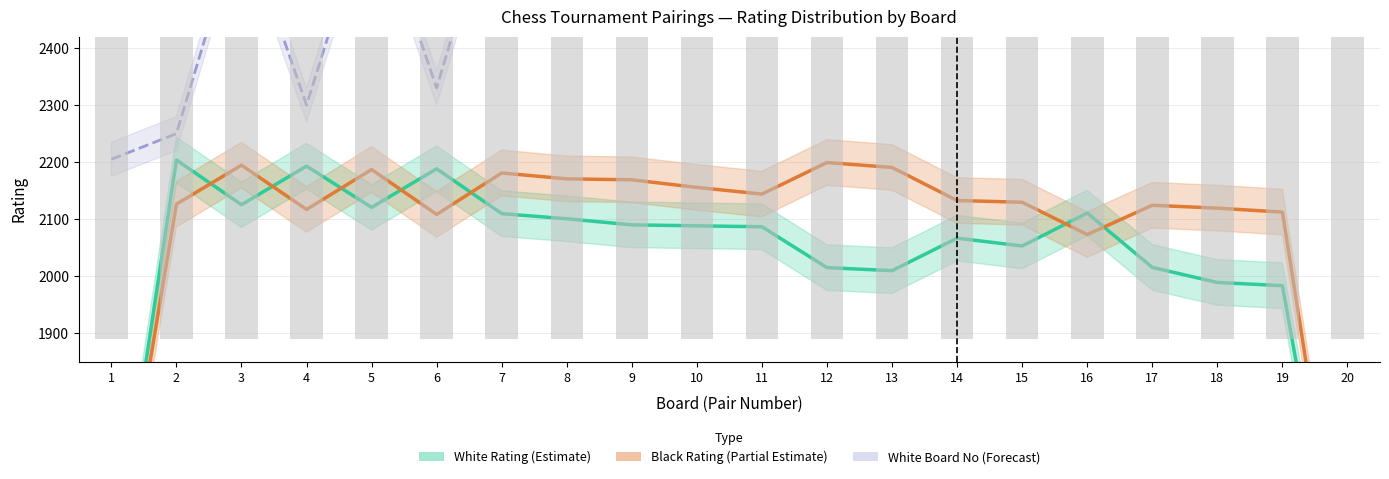

Which series has the widest spread of values?

White Rating